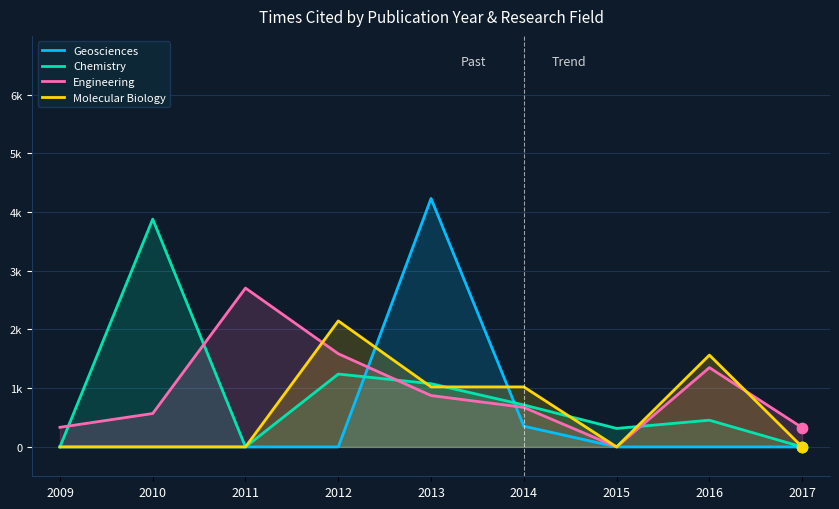

Which series contains the lowest Y value?

Geosciences